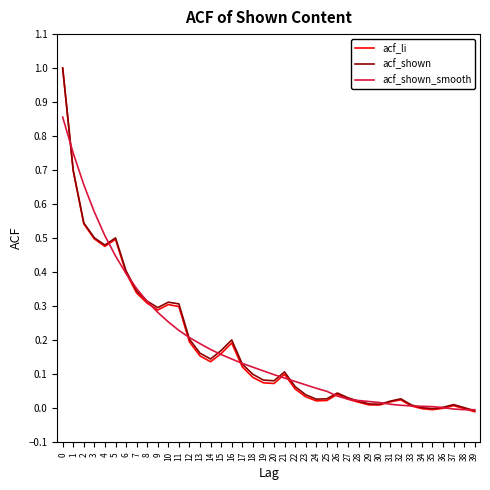

Is it true that acf_shown_smooth equals 0.4 at 10?

False